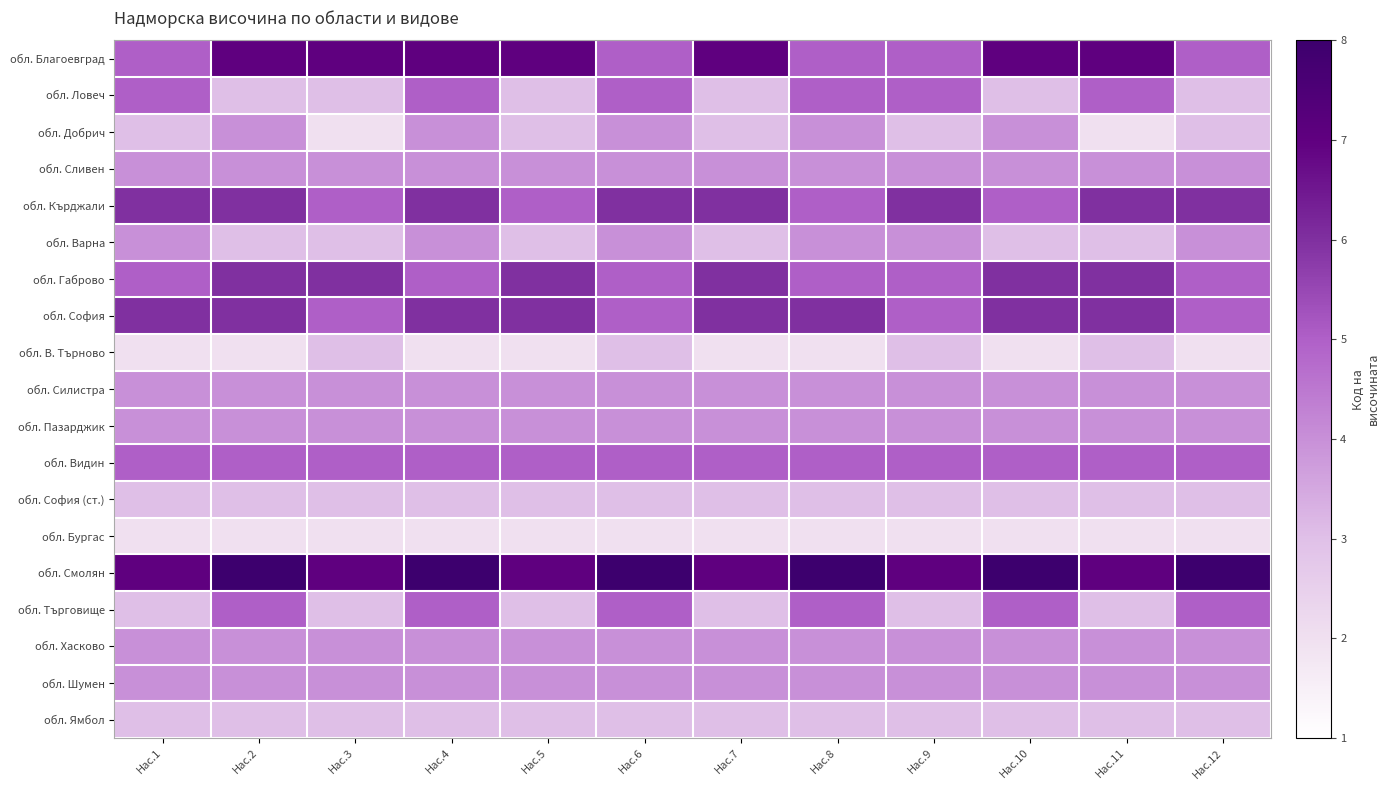

At Нас.10, list the series in order from smallest to largest.

обл. В. Търново, обл. Бургас, обл. Ловеч, обл. Варна, обл. София (ст.), обл. Ямбол, обл. Добрич, обл. Сливен, обл. Силистра, обл. Пазарджик, обл. Хасково, обл. Шумен, обл. Кърджали, обл. Видин, обл. Търговище, обл. Габрово, обл. София, обл. Благоевград, обл. Смолян